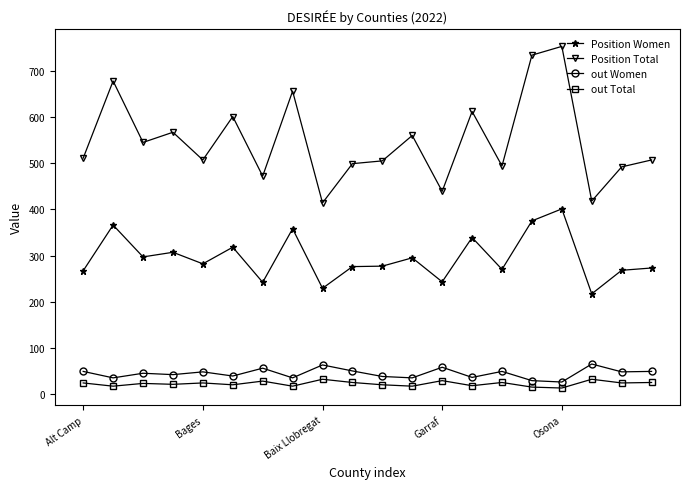

True or false: out Women has more than 2 interior local peaks.

True